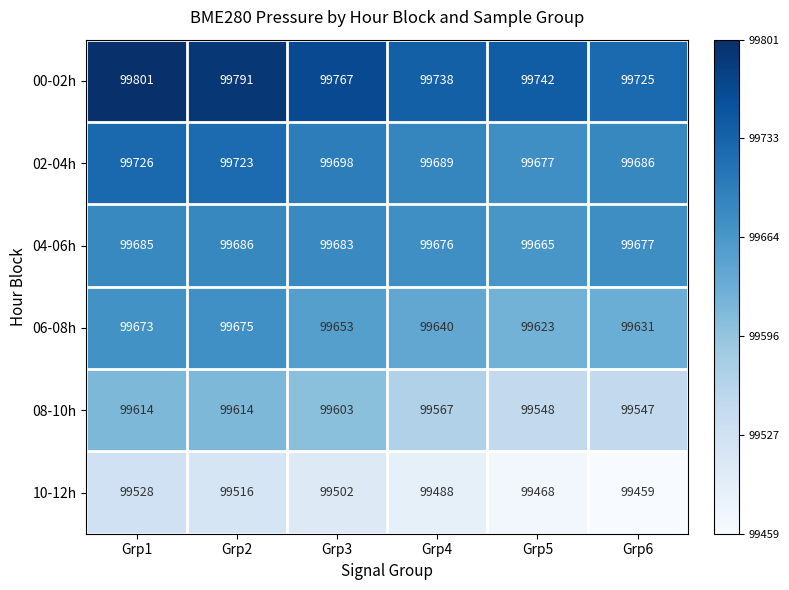

What is the sum of all 00-02h values?

598564